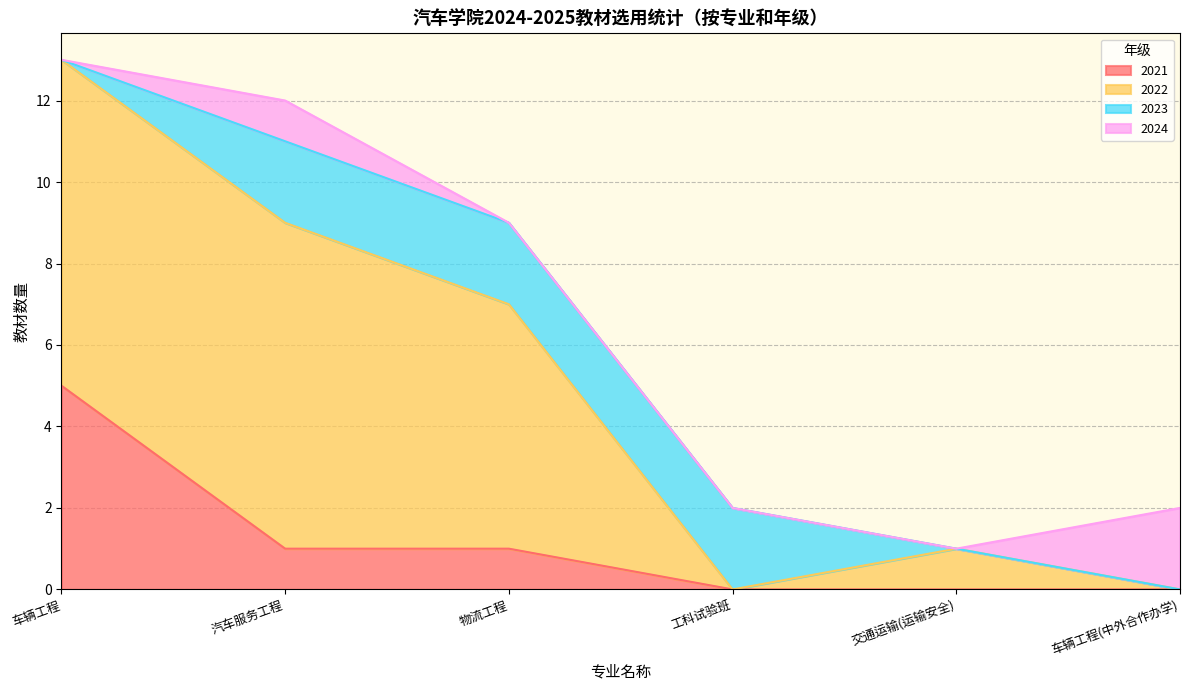

What is the highest value of the 2021 series?

5